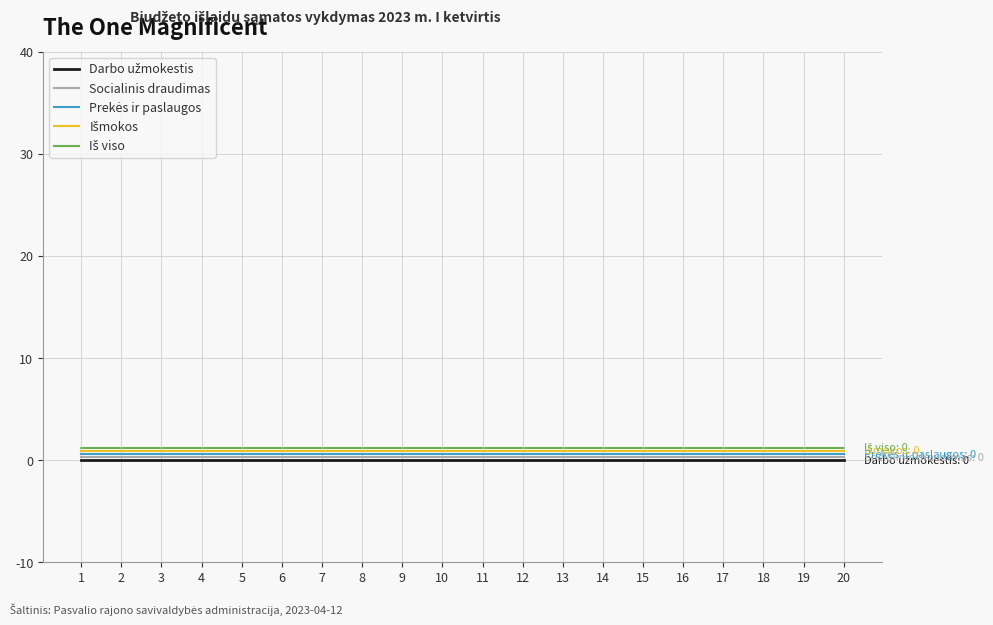

What is the greatest value displayed?

1.2